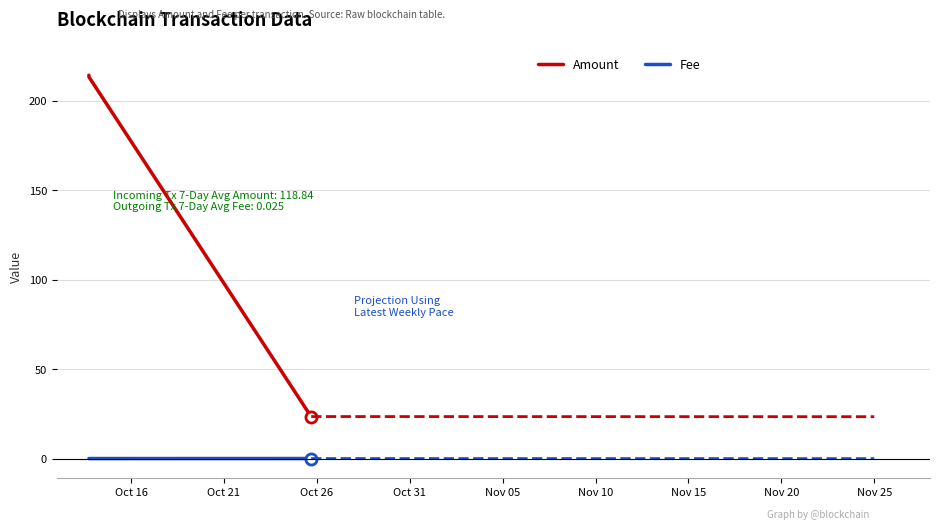

Reading right to left, extract all data points from this chart.

Amount: 23.5	23.5	213.2	214.2
Fee: 0.0	0.0	0.0	0.0